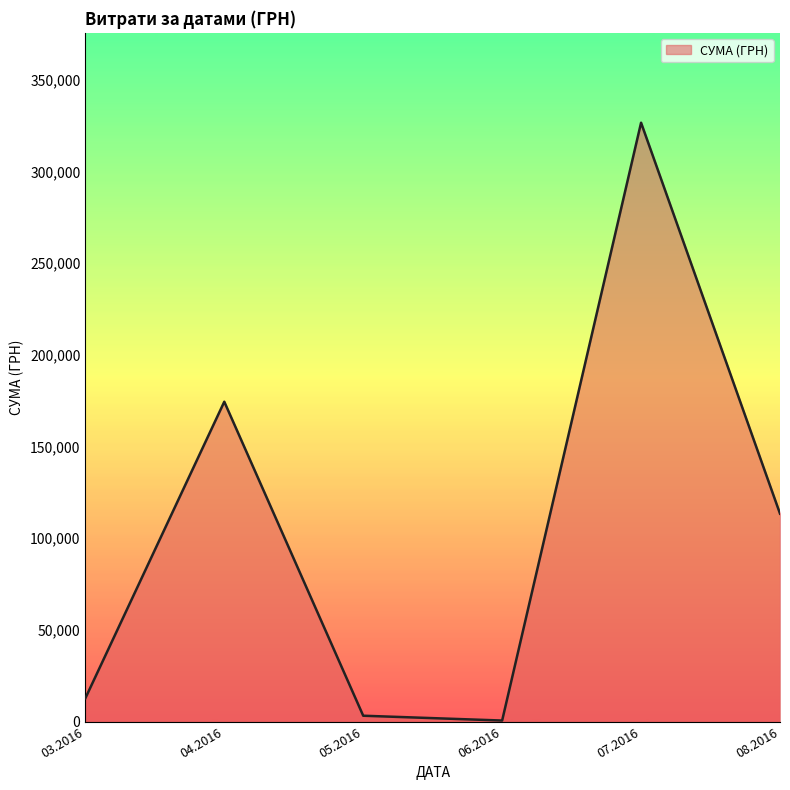

Count the number of data series in this chart.

1